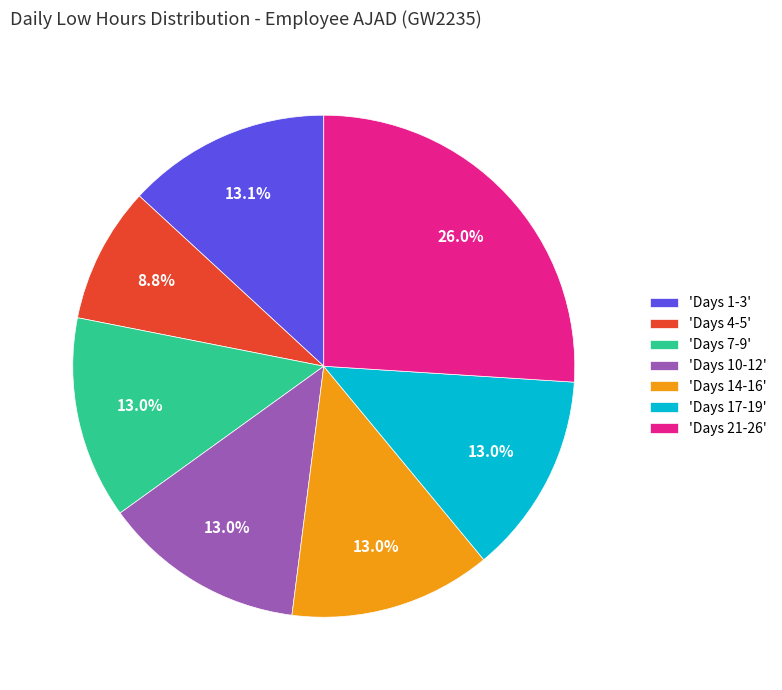

Count the number of slices in the pie.

7